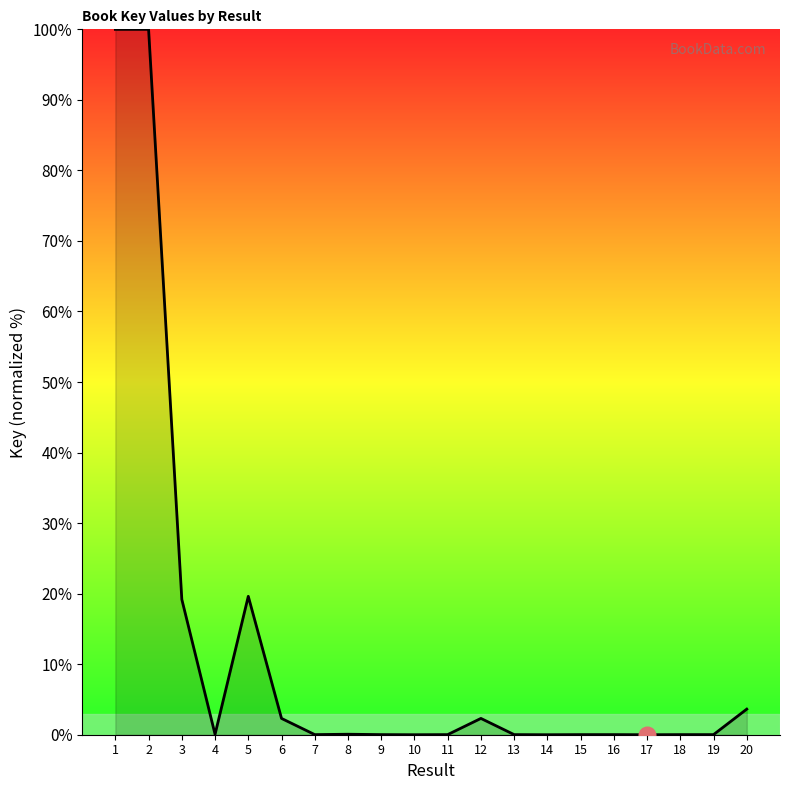

True or false: the data shows 100.0 at 2.

True